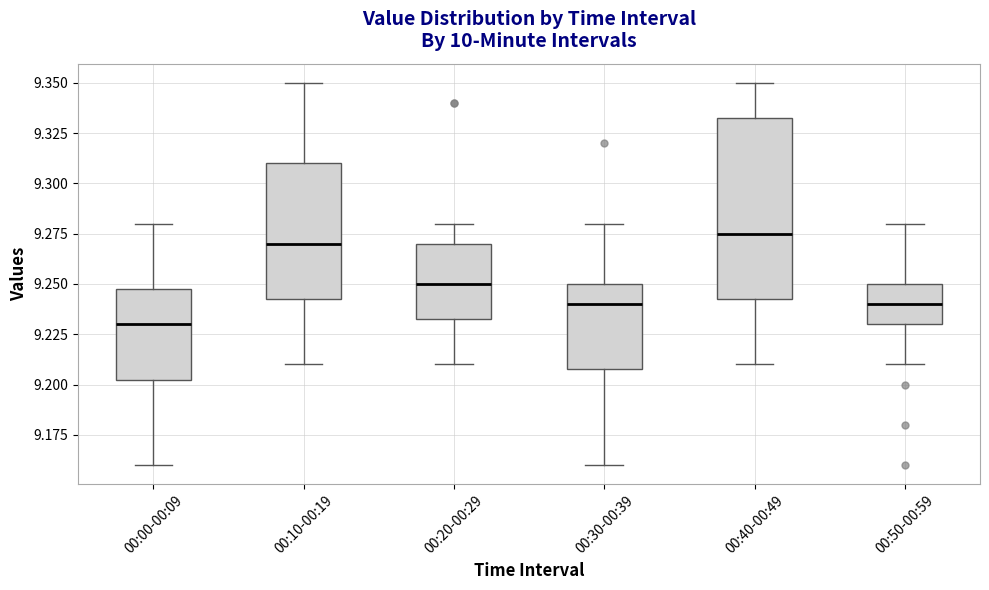

Reading left to right, read every box against the y-axis: the position of its median line, the range the box covers, and the ends of its whiskers. The values are not printed on the chart, so give them approximately, as read against the axis.

00:00-00:09: median 9.230, box 9.205 to 9.250, whiskers 9.160 to 9.280
00:10-00:19: median 9.270, box 9.245 to 9.310, whiskers 9.210 to 9.350
00:20-00:29: median 9.250, box 9.235 to 9.270, whiskers 9.210 to 9.280
00:30-00:39: median 9.240, box 9.210 to 9.250, whiskers 9.160 to 9.280
00:40-00:49: median 9.275, box 9.245 to 9.335, whiskers 9.210 to 9.350
00:50-00:59: median 9.240, box 9.230 to 9.250, whiskers 9.210 to 9.280